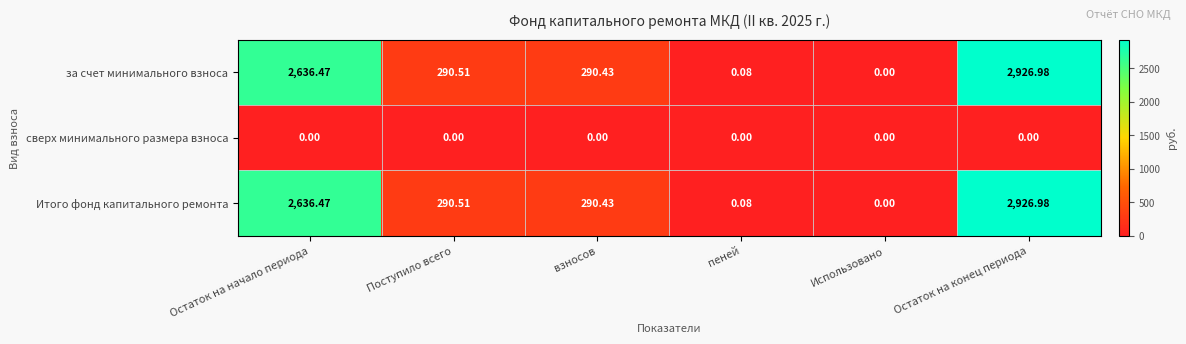

At which label is Итого фонд капитального ремонта closest to 1463?

Поступило всего